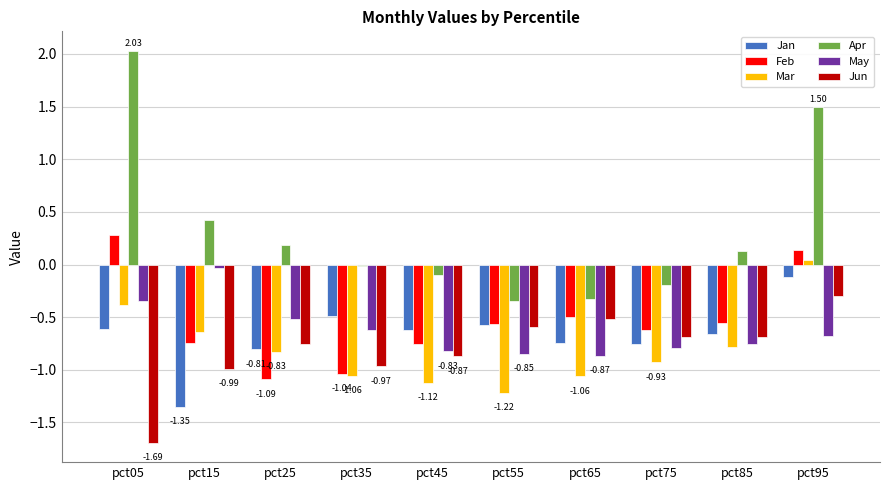

At which category is the sum across all series the highest?

pct95